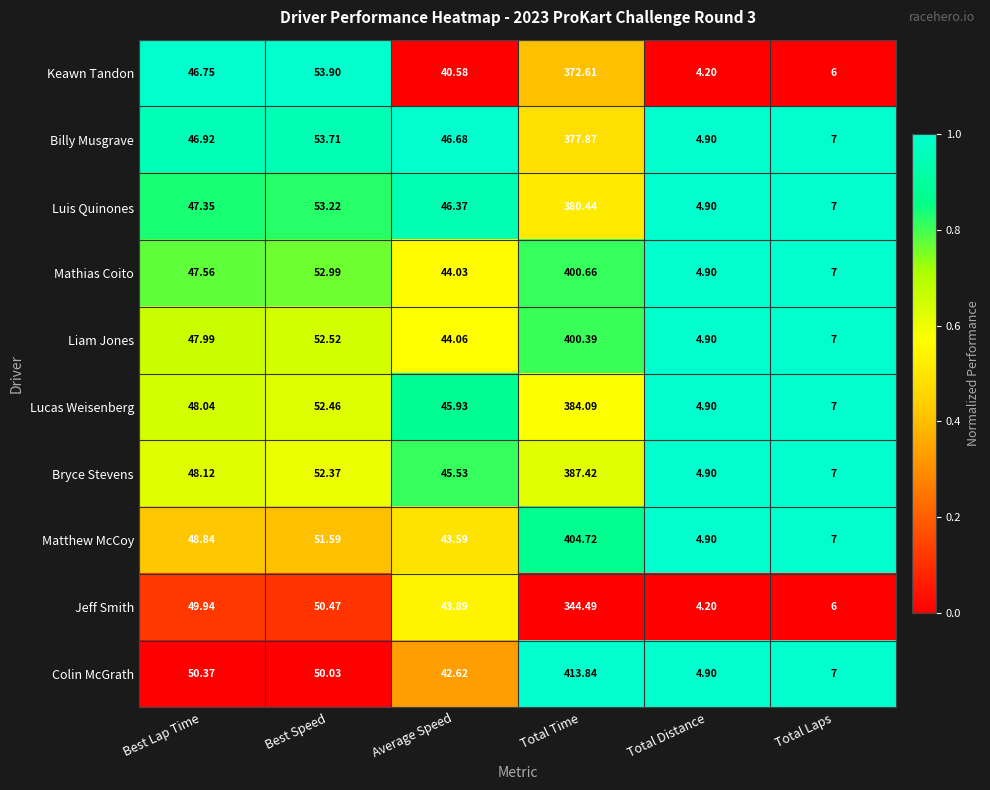

How many series are shown in this chart?

10